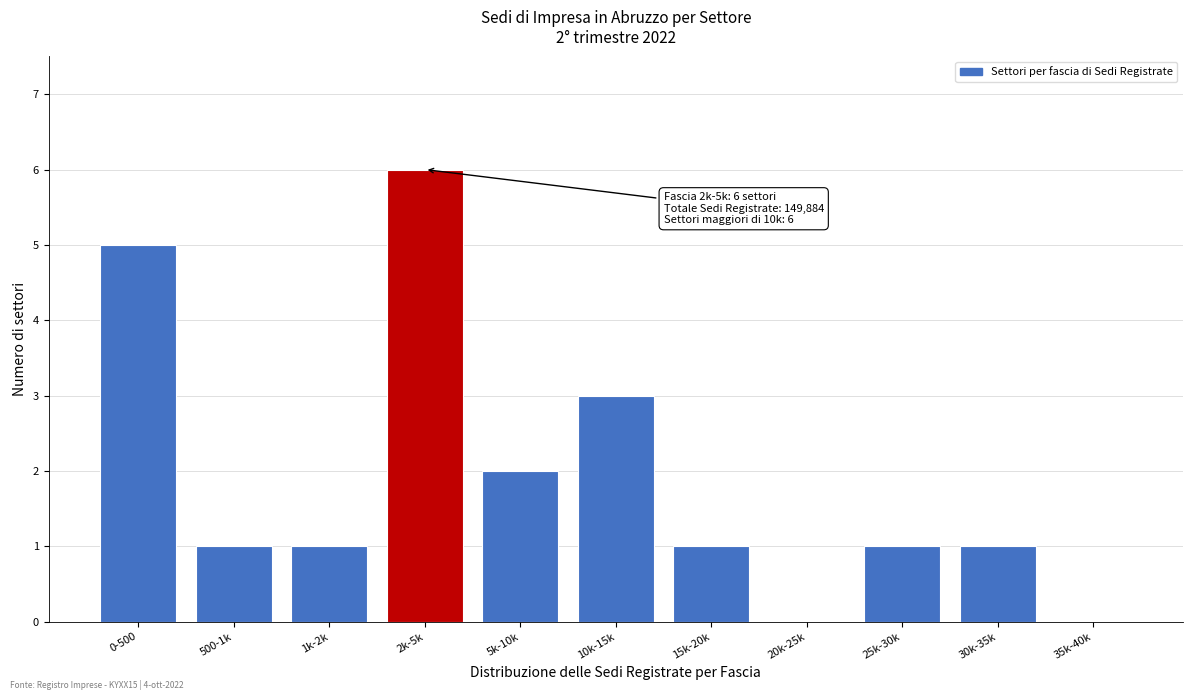

Reading left to right, extract all data points from this chart.

0-500=5	500-1k=1	1k-2k=1	2k-5k=6	5k-10k=2	10k-15k=3	15k-20k=1	20k-25k=0	25k-30k=1	30k-35k=1	35k-40k=0